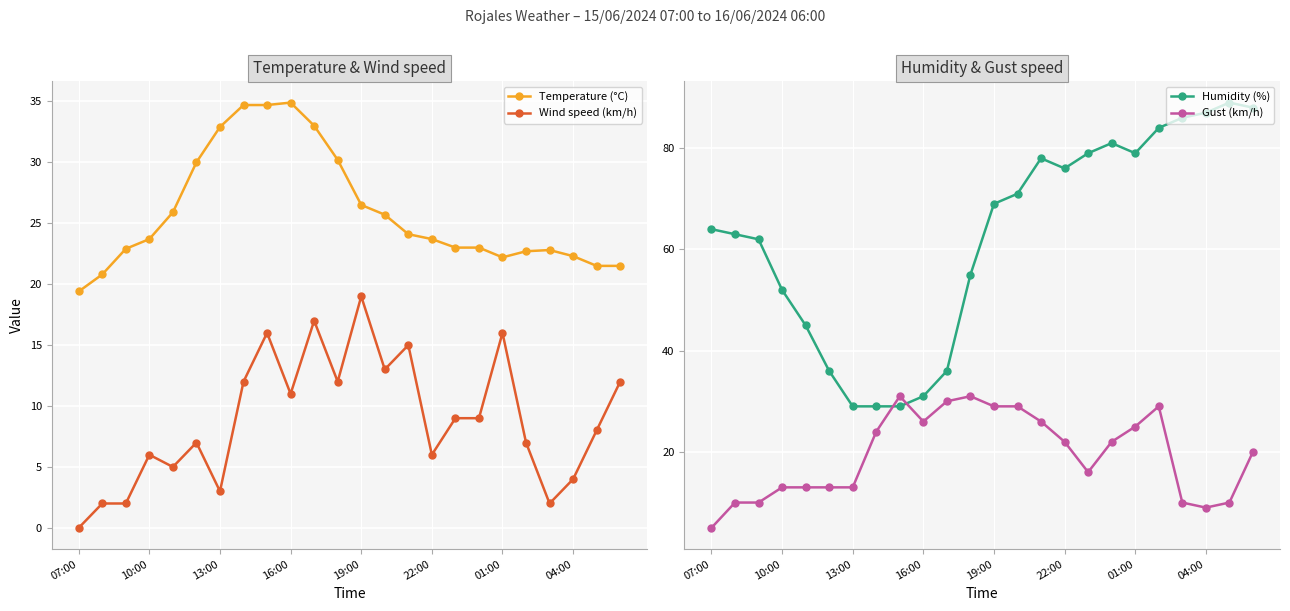

Which series has the largest range (max minus min)?

Humidity (%)